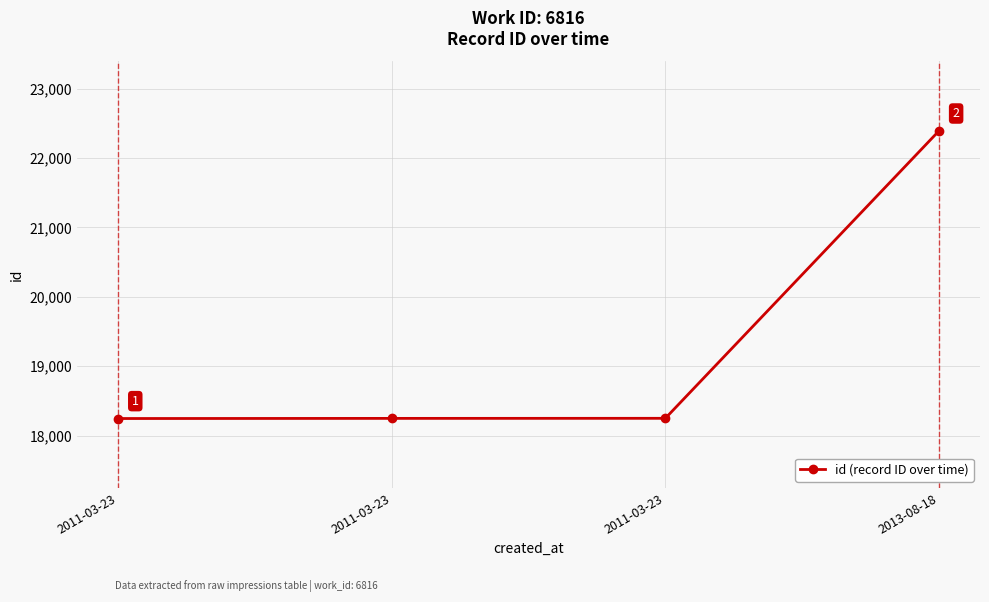

What is the difference between the second highest and second lowest values?

1